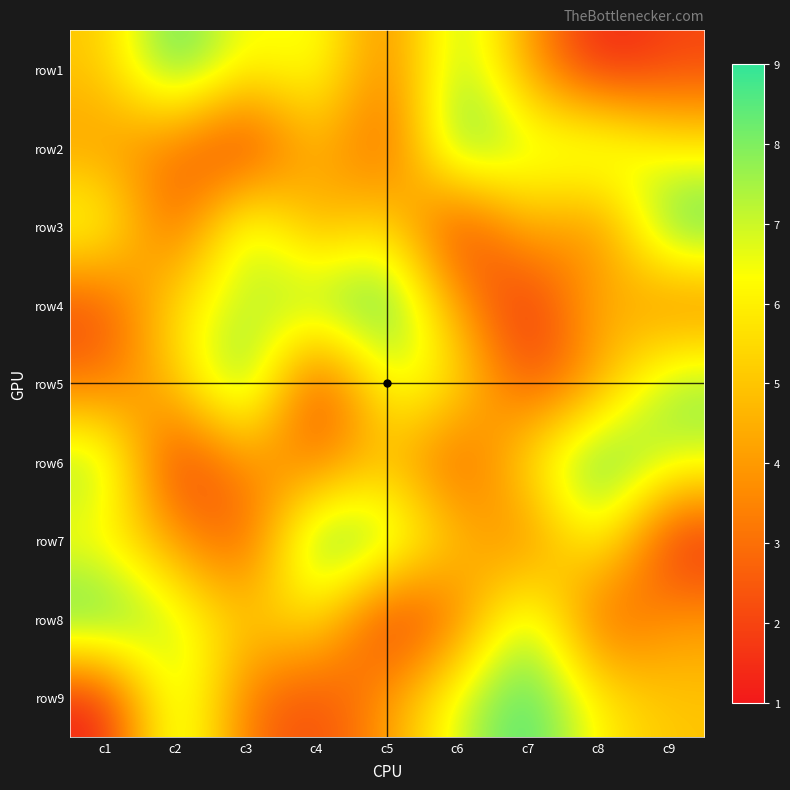

Reading left to right, list all the values displayed in this chart.

row1: c1=5	c2=9	c3=6	c4=7	c5=3	c6=8	c7=4	c8=1	c9=2
row2: c1=4	c2=3	c3=1	c4=5	c5=2	c6=9	c7=7	c8=8	c9=6
row3: c1=7	c2=2	c3=8	c4=4	c5=6	c6=1	c7=5	c8=3	c9=9
row4: c1=2	c2=6	c3=7	c4=8	c5=9	c6=4	c7=1	c8=5	c9=3
row5: c1=3	c2=5	c3=9	c4=1	c5=7	c6=6	c7=2	c8=4	c9=8
row6: c1=8	c2=1	c3=4	c4=3	c5=5	c6=2	c7=6	c8=9	c9=7
row7: c1=6	c2=4	c3=2	c4=9	c5=8	c6=5	c7=3	c8=7	c9=1
row8: c1=9	c2=7	c3=5	c4=6	c5=1	c6=3	c7=8	c8=2	c9=4
row9: c1=1	c2=8	c3=3	c4=2	c5=4	c6=7	c7=9	c8=6	c9=5